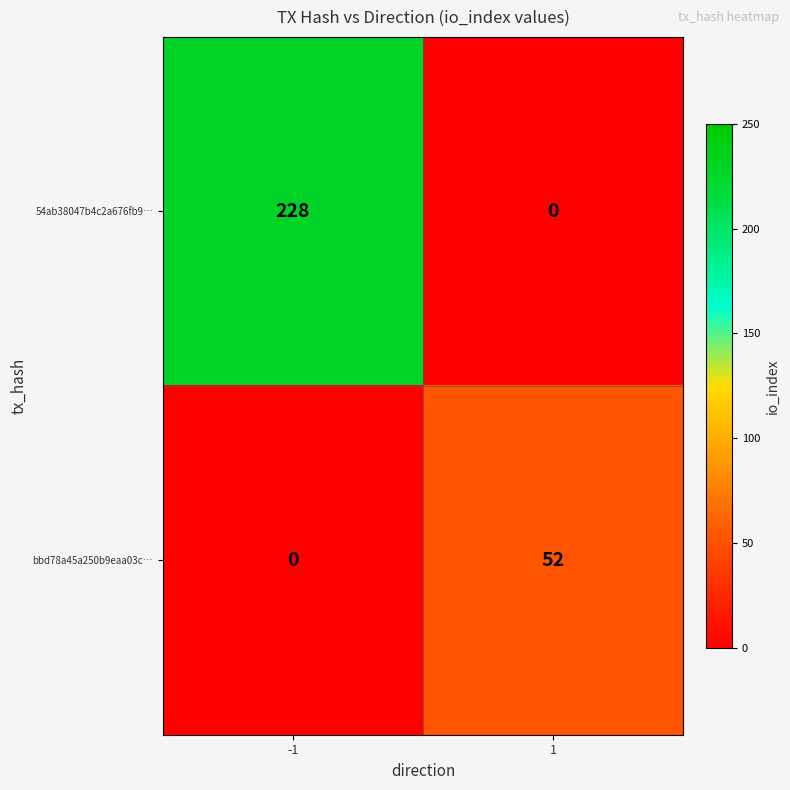

Reading left to right, extract all data points from this chart.

54ab38047b4c2a676fb9…: -1=228	1=0
bbd78a45a250b9eaa03c…: -1=0	1=52